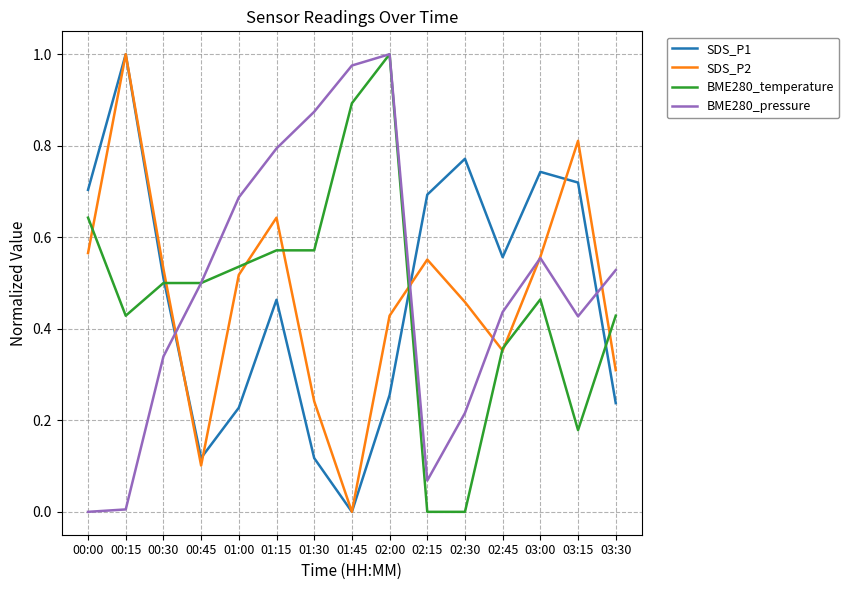

The BME280_pressure series shows 0.7 at 01:00. True or false?

True